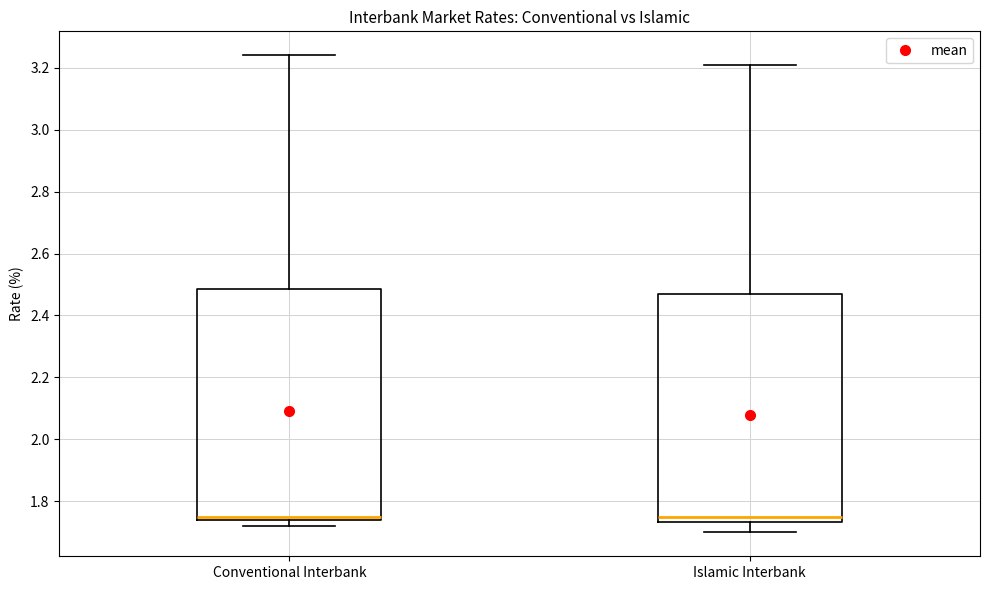

Reading left to right, read every box against the y-axis: the position of its median line, the range the box covers, and the ends of its whiskers. The values are not printed on the chart, so give them approximately, as read against the axis.

Conventional Interbank: median 1.76, box 1.74 to 2.48, whiskers 1.72 to 3.24
Islamic Interbank: median 1.76, box 1.74 to 2.48, whiskers 1.70 to 3.20